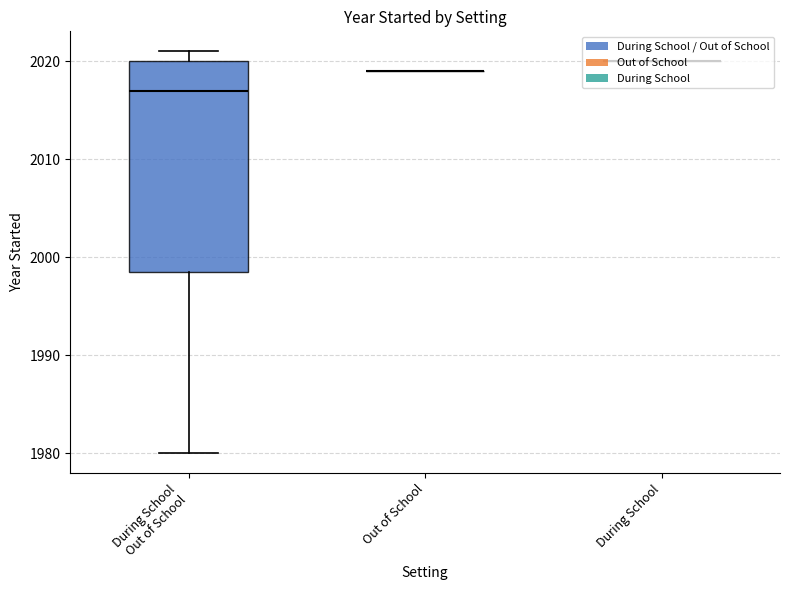

What is the difference between the maximum and minimum values?

41